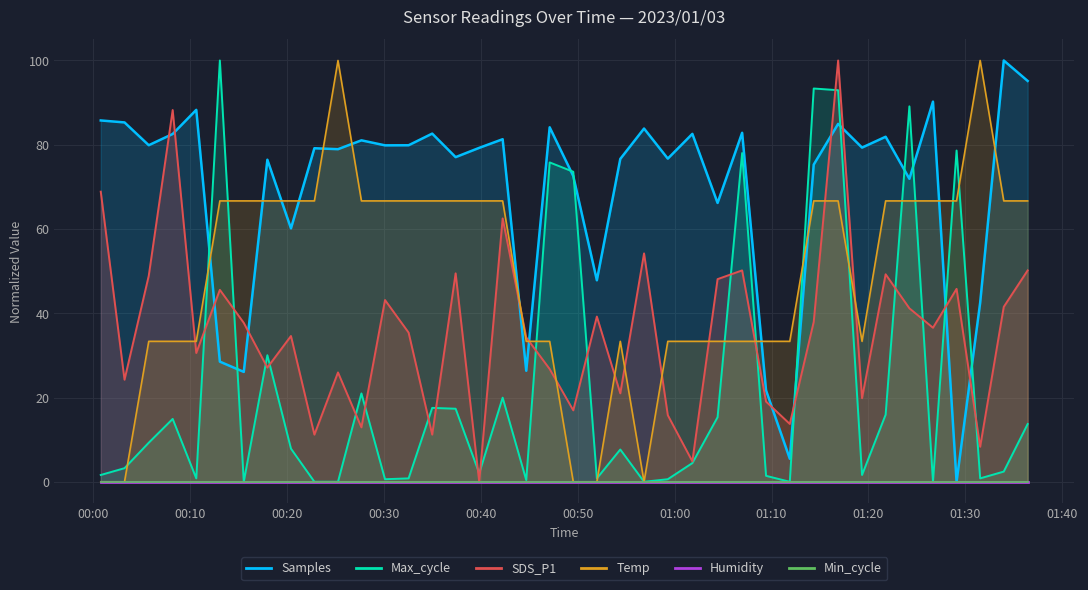

The value of Max_cycle at 2023/01/03 00:47:07 is 75.8. True or false?

True